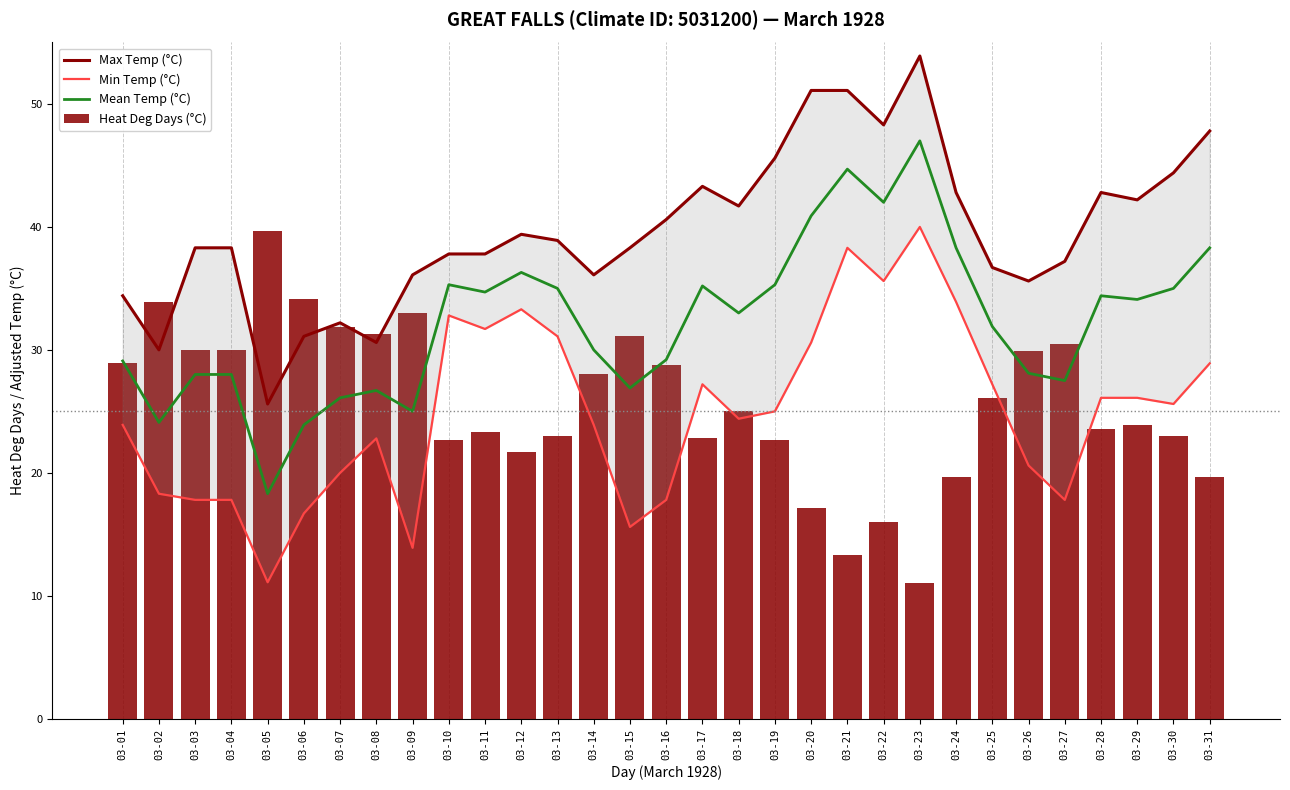

Which has a higher value, 03-04 or 03-14?

03-04